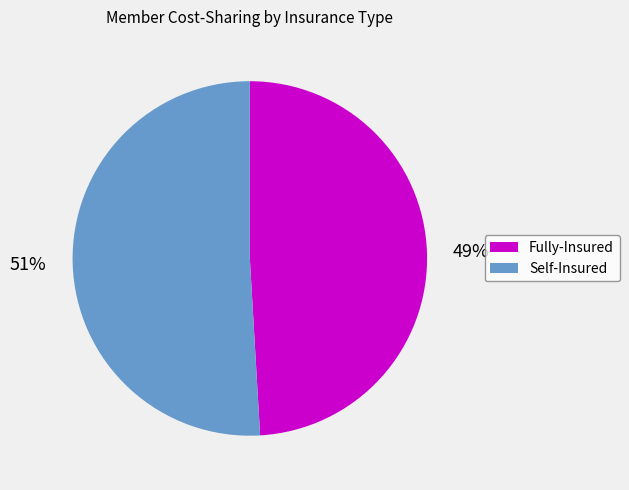

To the nearest percent, what is the difference between the largest and smallest slice percentages?

2%